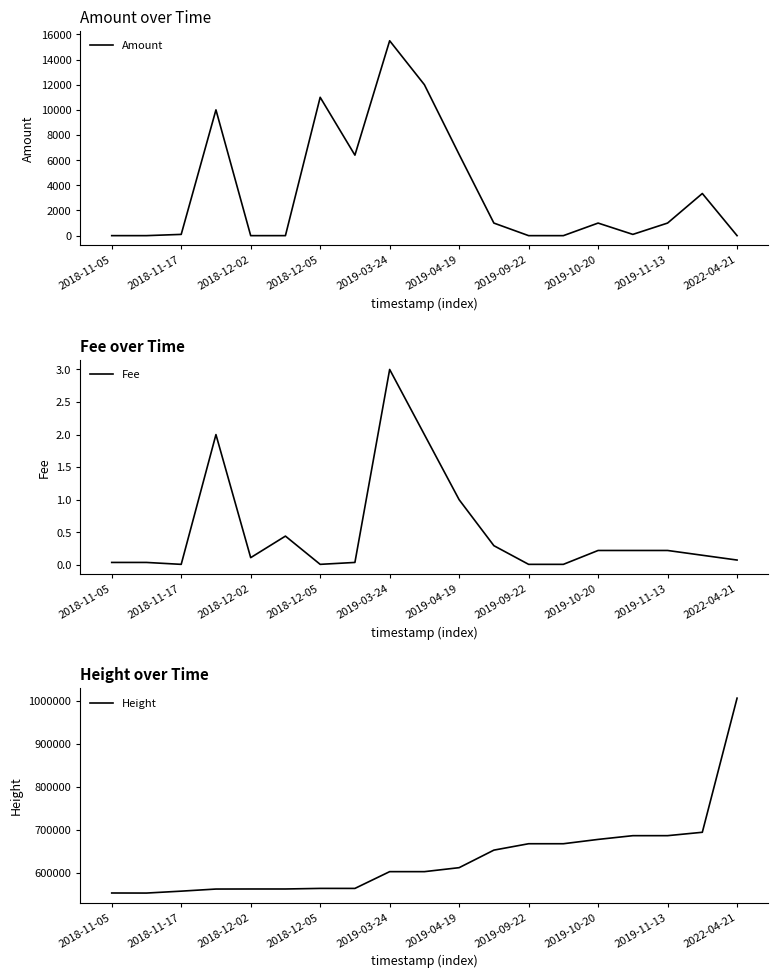

At how many categories does at least one series exceed 187766?

19